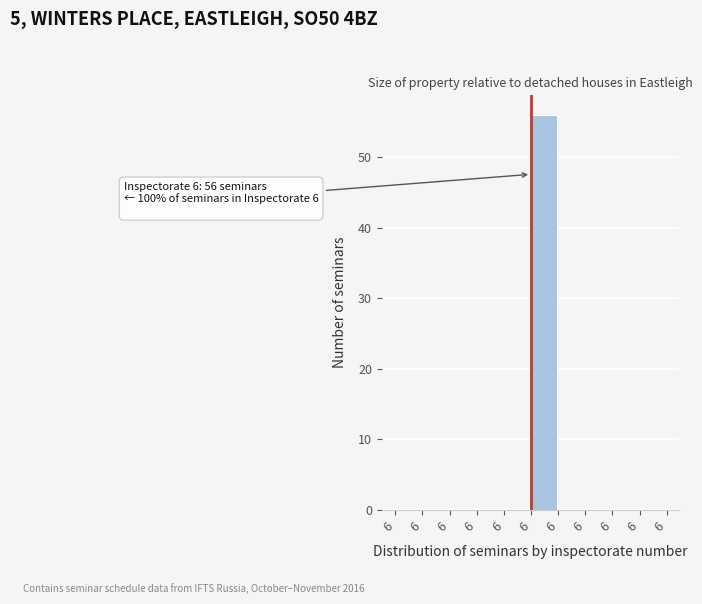

How many series are shown in this chart?

1